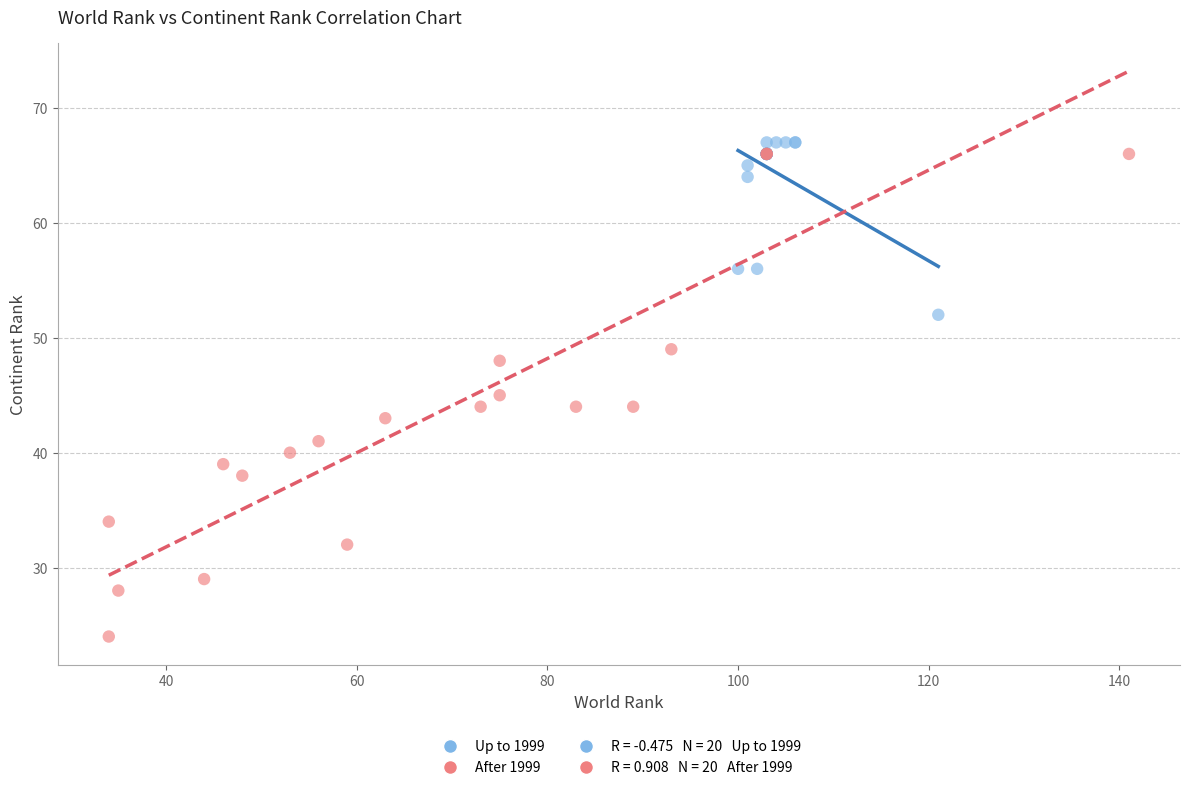

Which series contains the lowest Y value?

After 1999